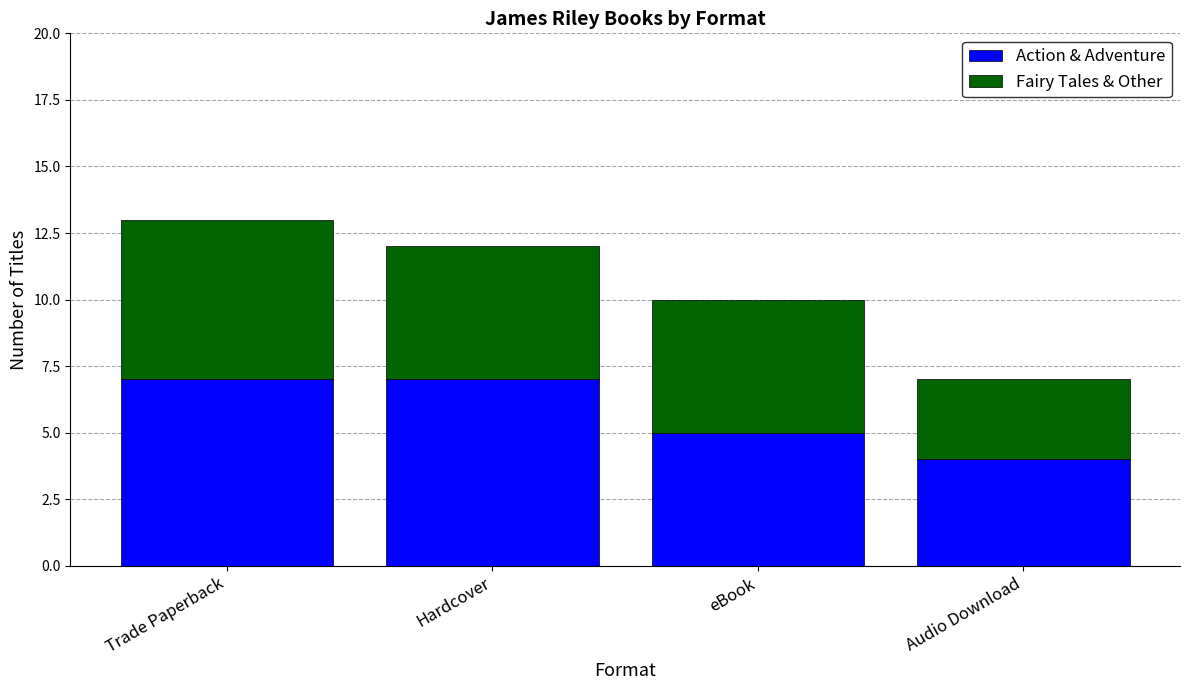

Are the bars horizontal?

No